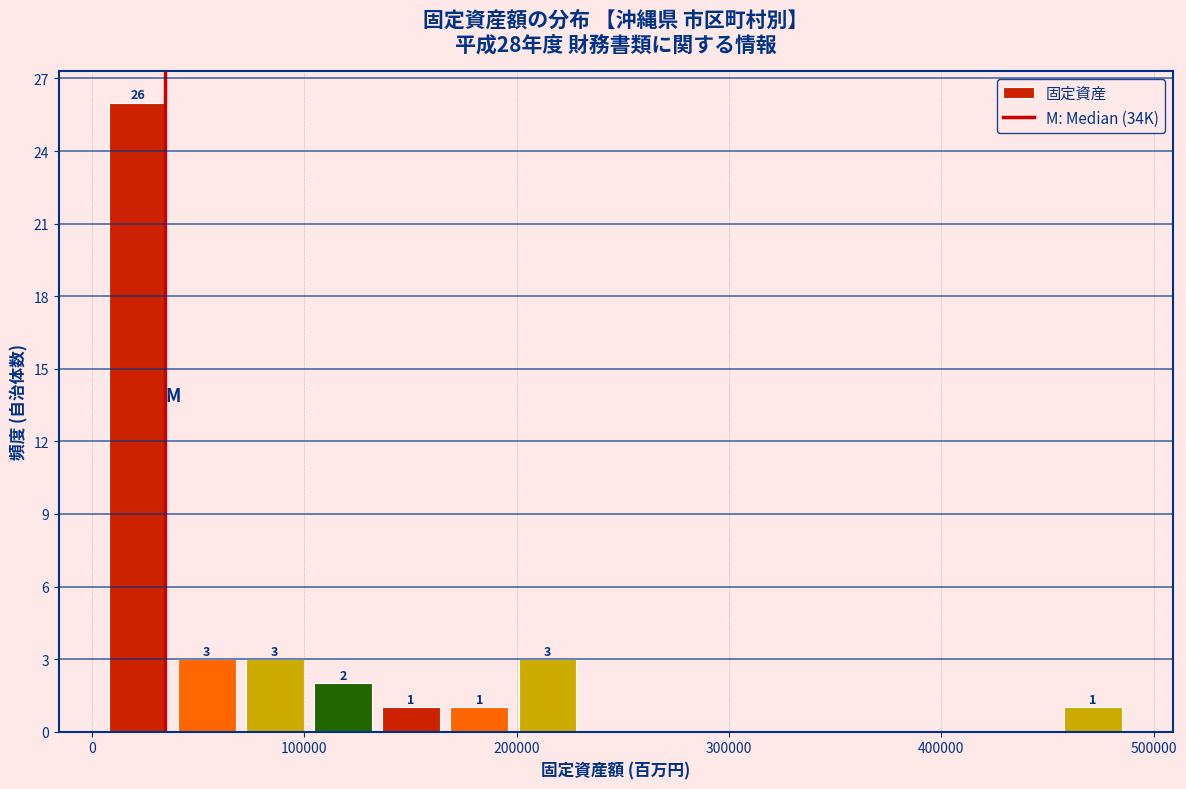

Read against the x-axis, roughly where is the centre of the tallest bar?

20000